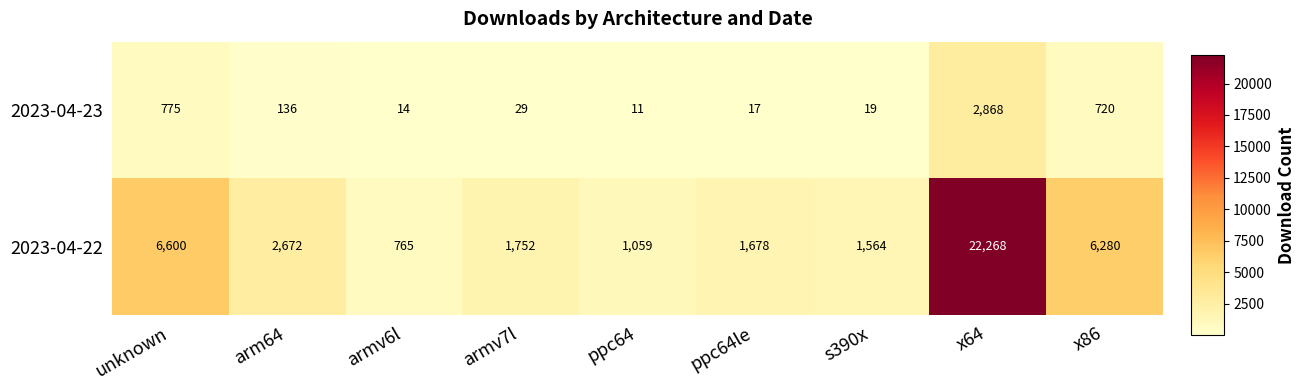

How many values in the 2023-04-23 series exceed 29?

4